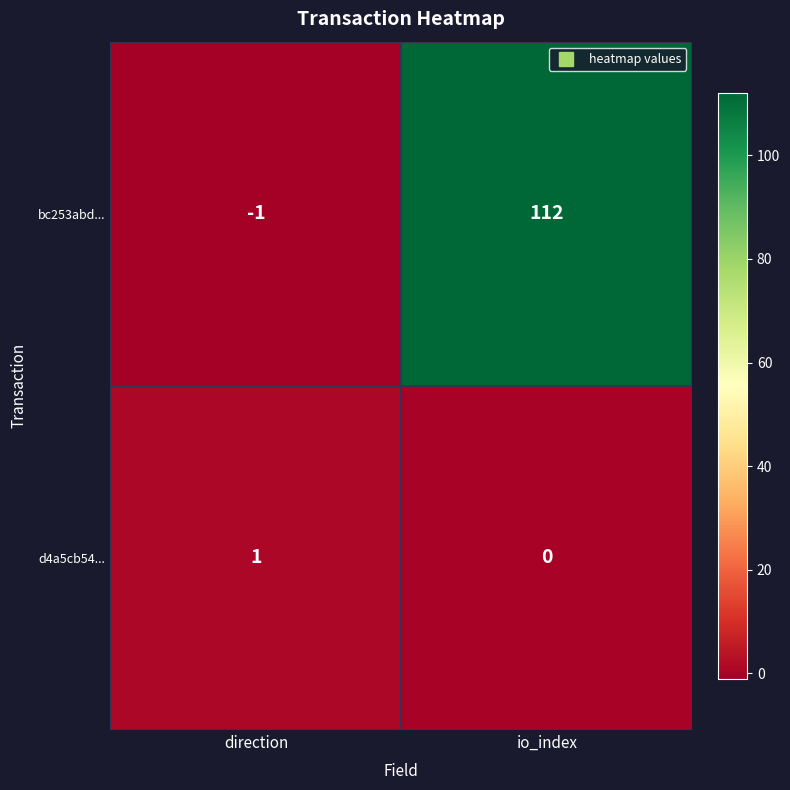

Reading left to right, list all the values displayed in this chart.

bc253abd...: -1	112
d4a5cb54...: 1	0